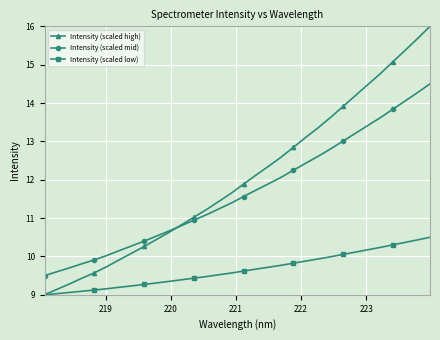

True or false: Intensity (scaled mid) has more than 1 interior local peaks.

False